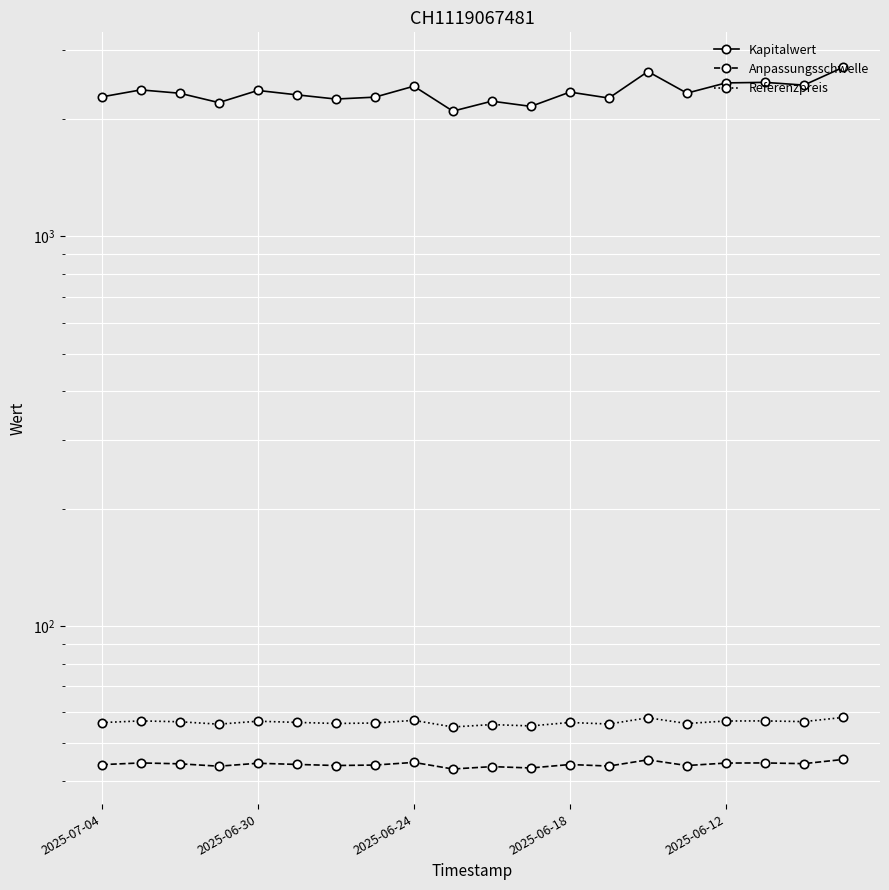

Which series has the largest range (max minus min)?

Kapitalwert